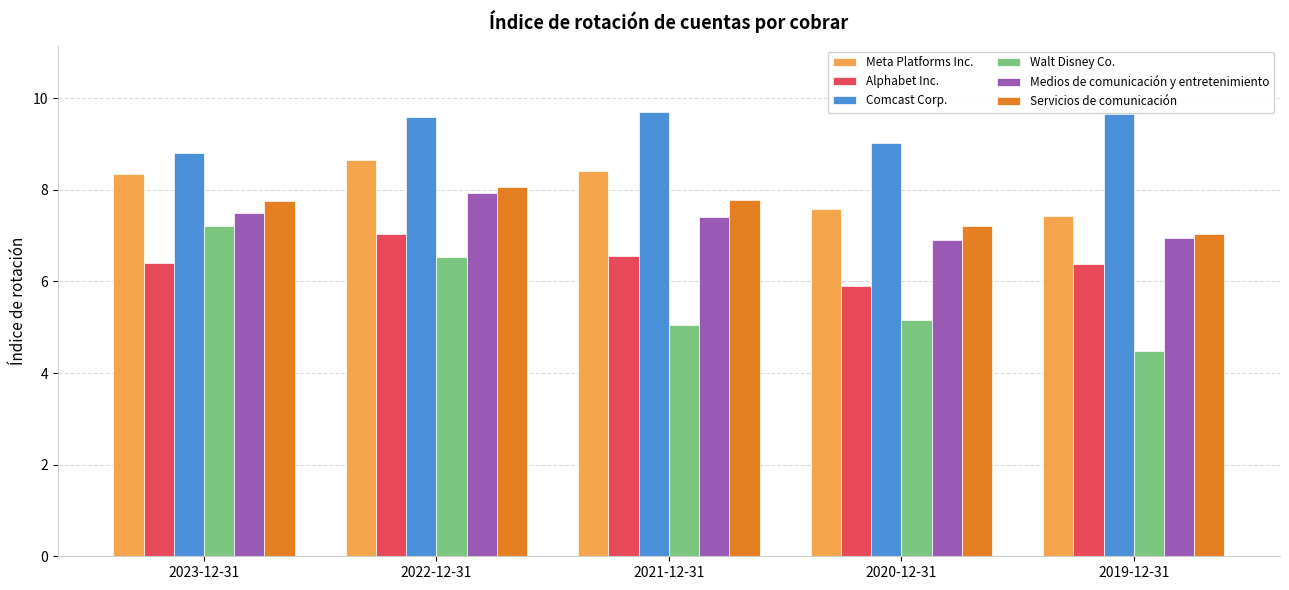

Are the bars horizontal?

No